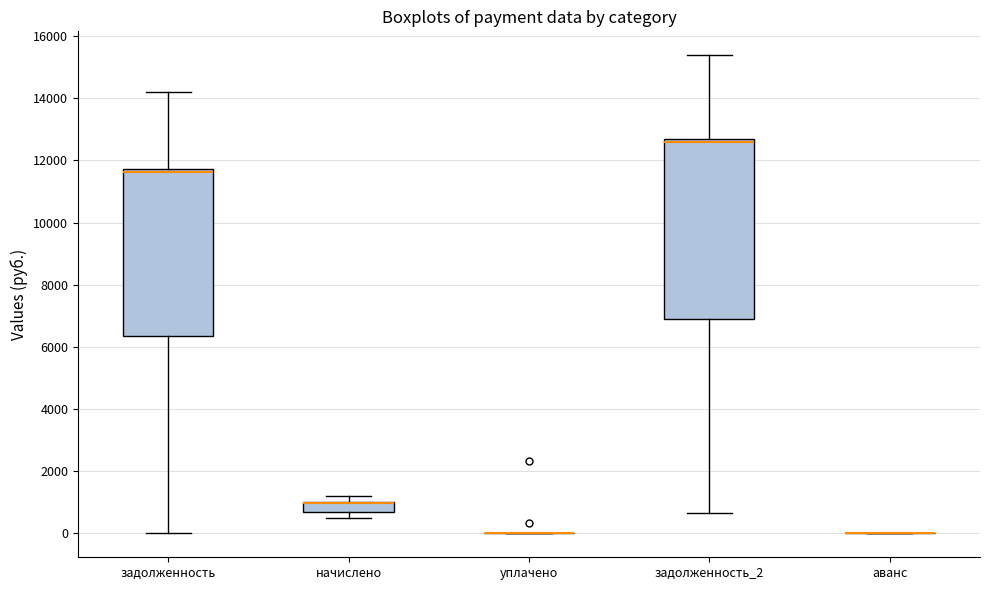

Where is the upper edge of the box for задолженность on the y-axis? The values are not printed on the chart, so give them approximately, as read against the axis.

11800